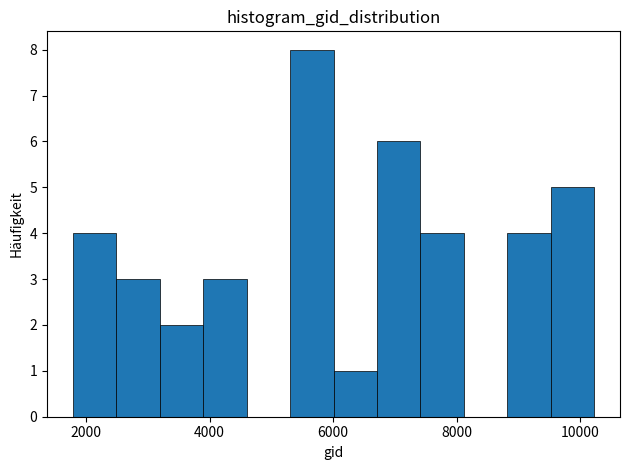

Around what value on the x-axis is the tallest bar? Give the approximate position of its centre, as read against the axis.

5600